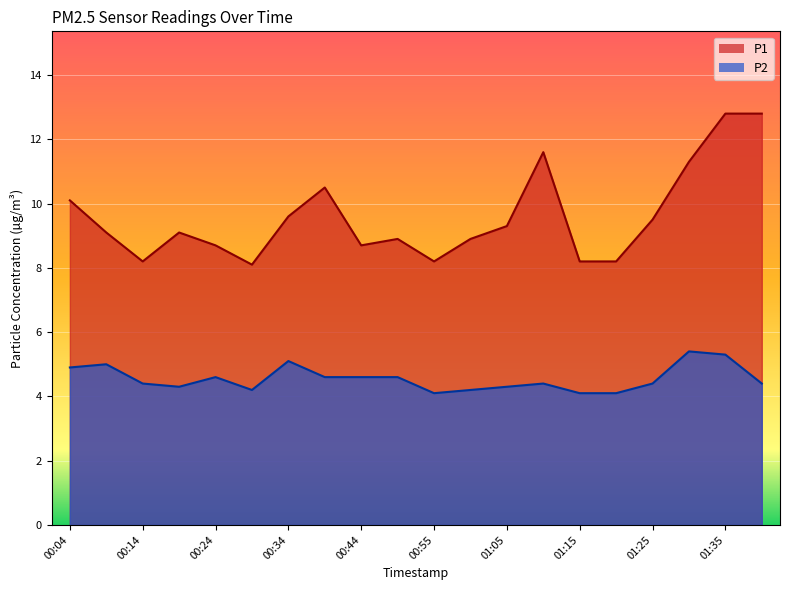

Between 00:09 and 01:30, which series saw the biggest shift?

P1